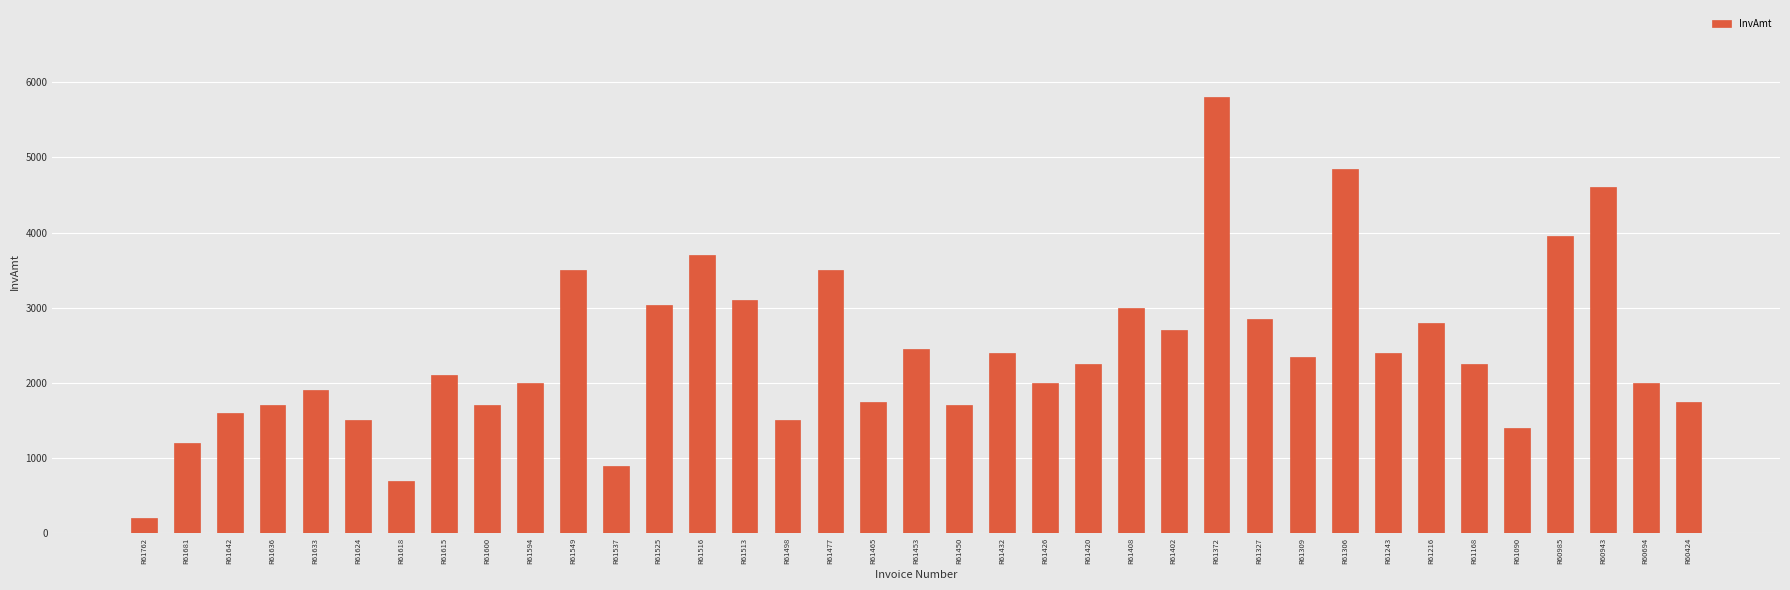

At which category does the chart reach its peak across all series?

R61372